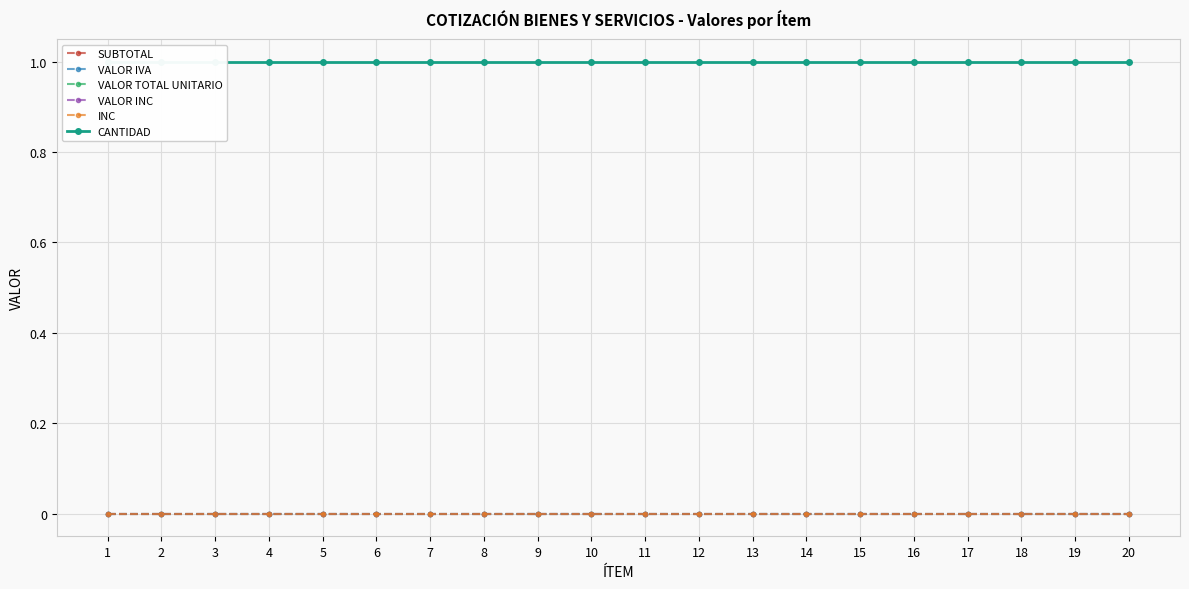

What is the spread (max minus min) of values at 6?

1